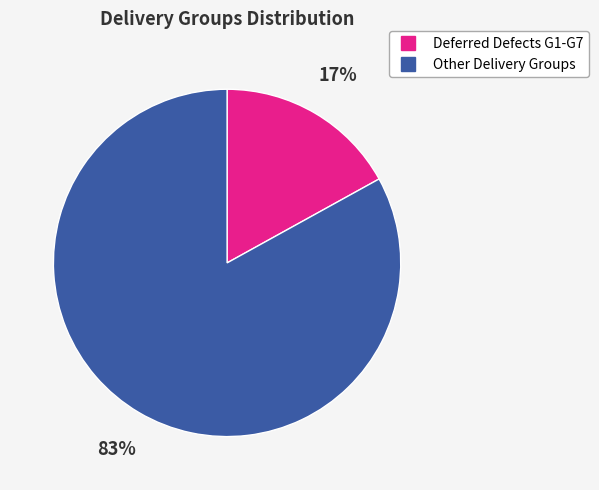

How many segments does this pie chart have?

2